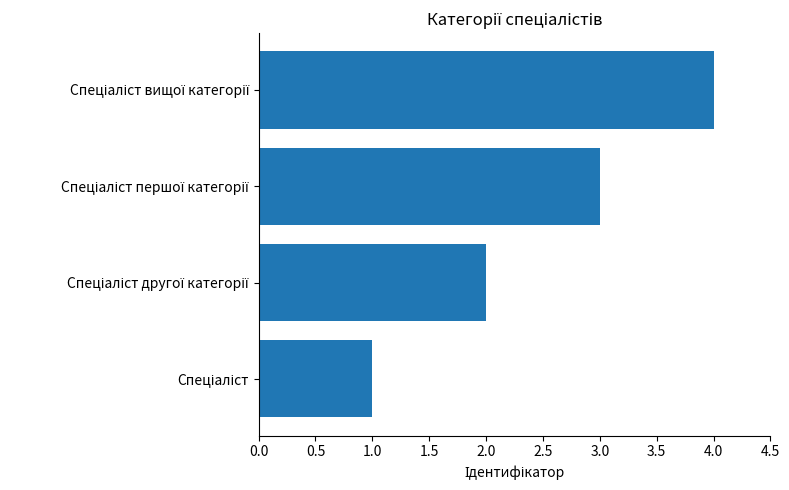

What is the maximum value shown in the chart?

4